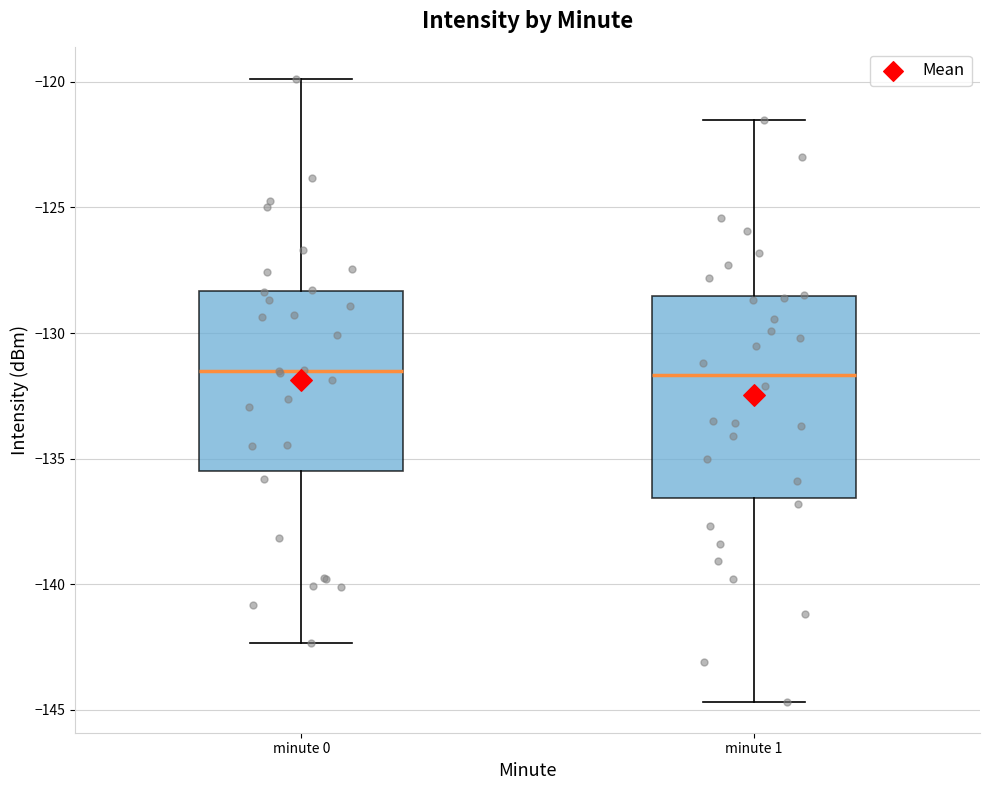

Where does the upper whisker of the box for minute 0 end on the y-axis? The values are not printed on the chart, so give them approximately, as read against the axis.

-120.0